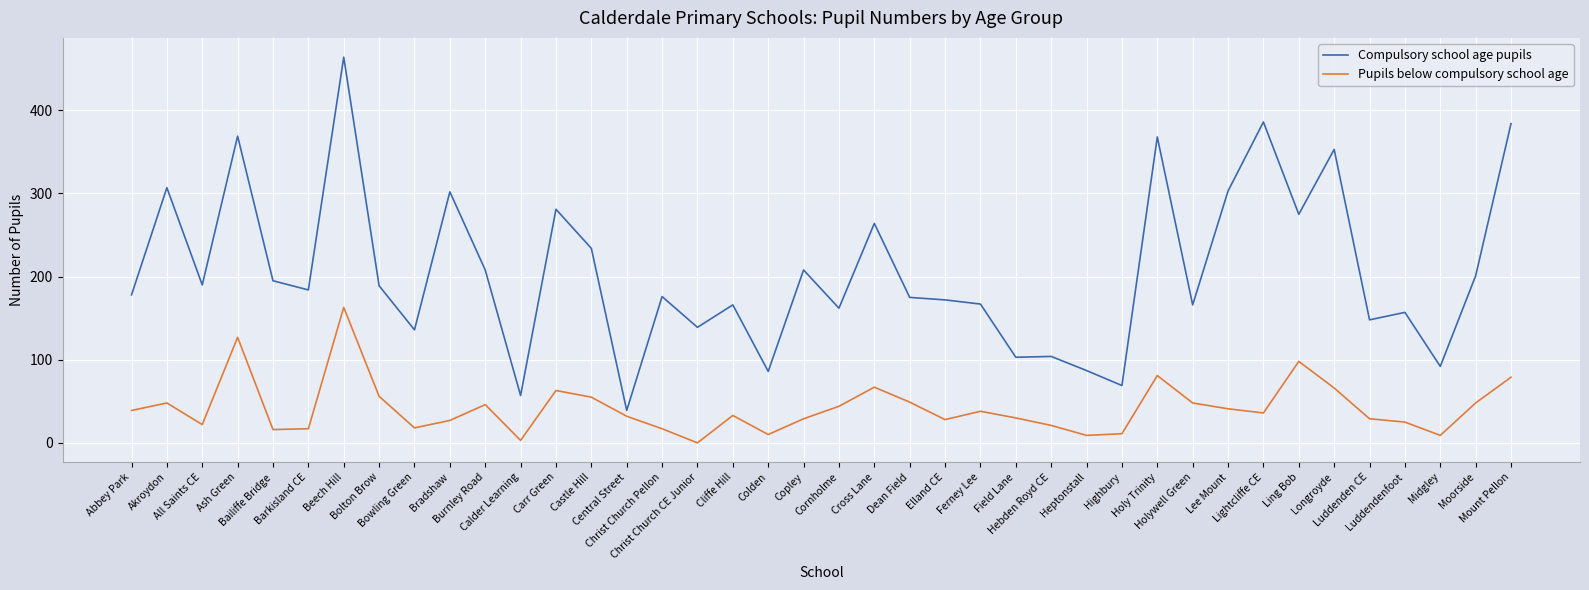

Where is the first local maximum for Pupils below compulsory school age?

Akroydon